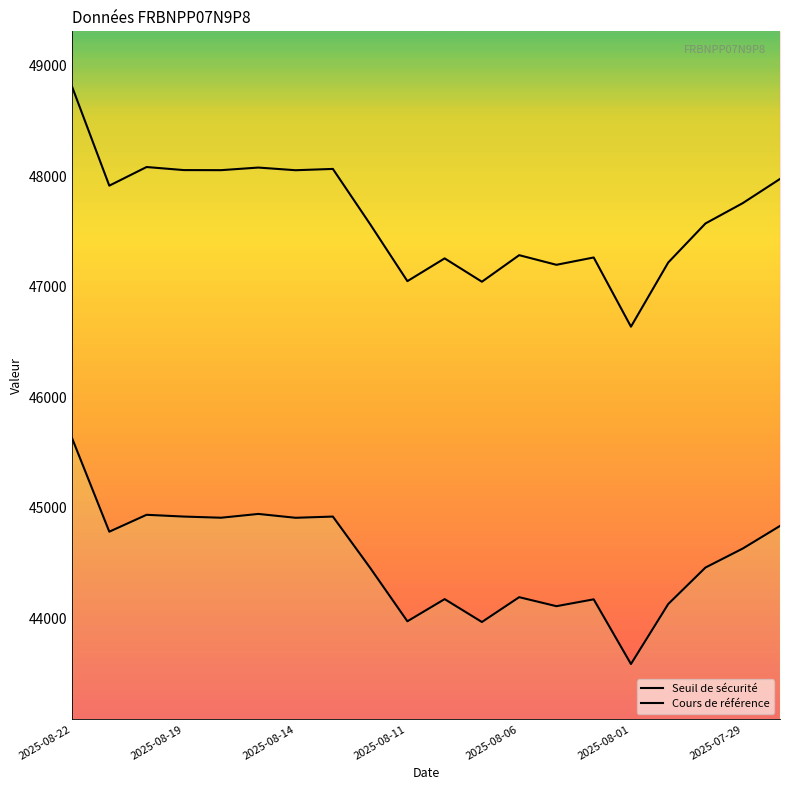

True or false: Seuil de sécurité and Cours de référence intersect in this chart.

False